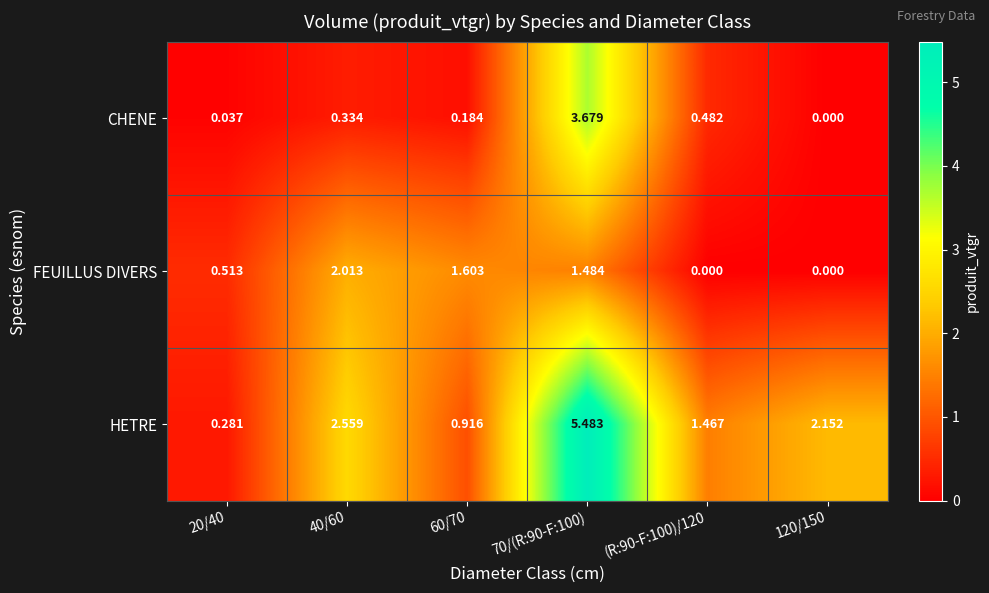

Rank the series at 20/40 from lowest to highest value.

CHENE, HETRE, FEUILLUS DIVERS